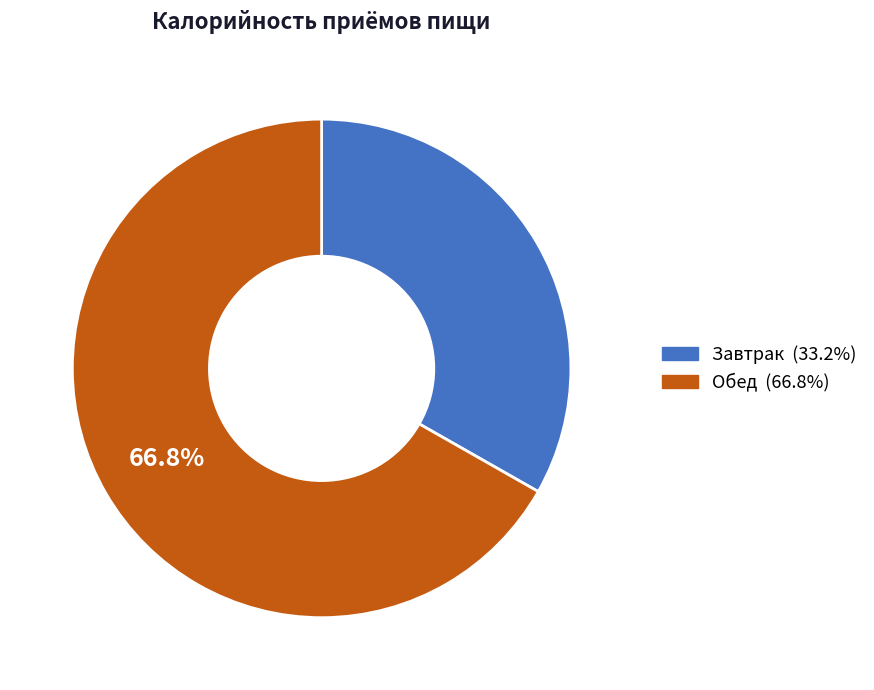

Does Обед account for over 50% of the chart?

Yes